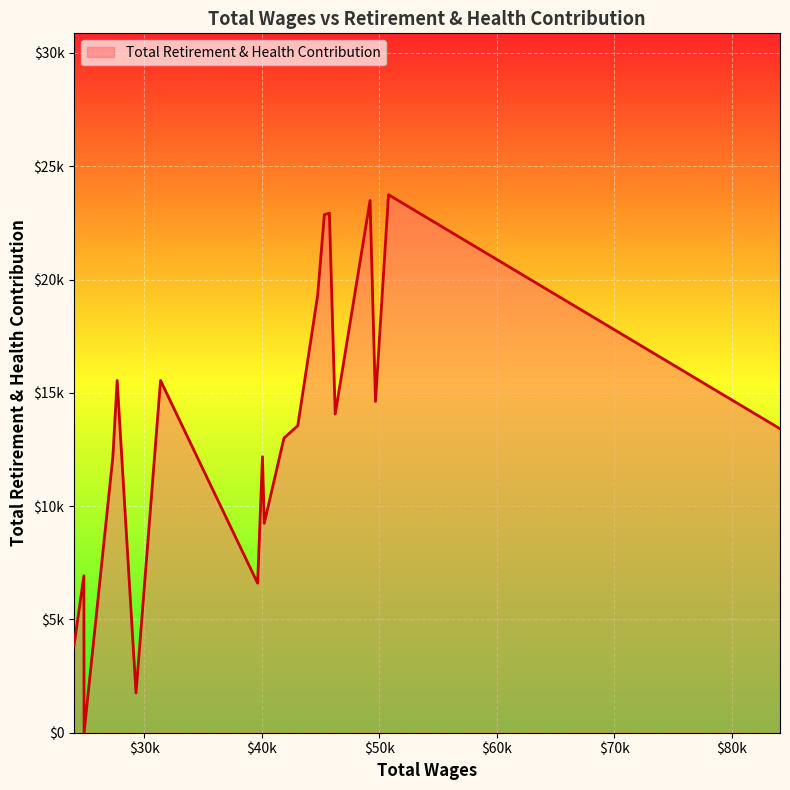

What is the sum of all values?

264835